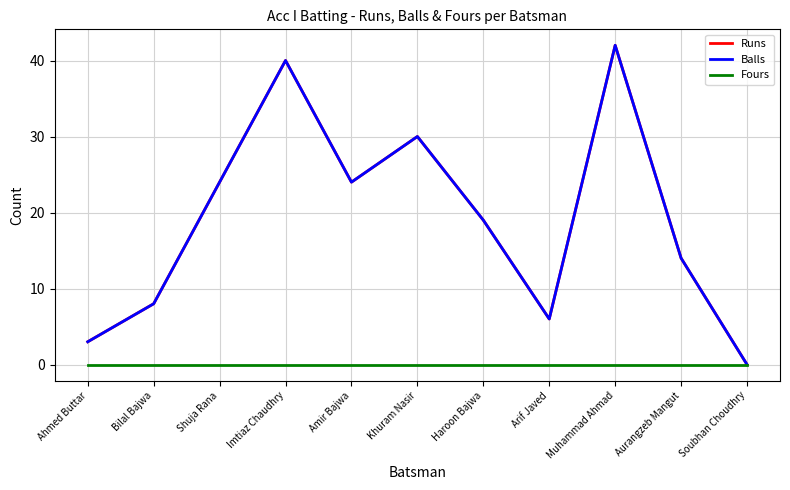

At how many categories does at least one series exceed 1?

10